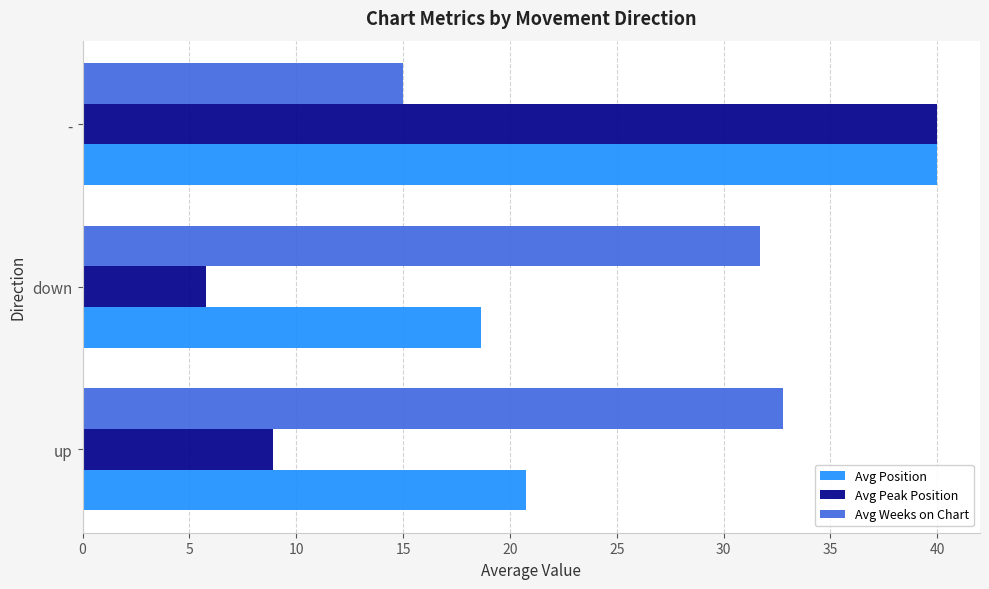

Where is Avg Position nearest to the value 29?

up